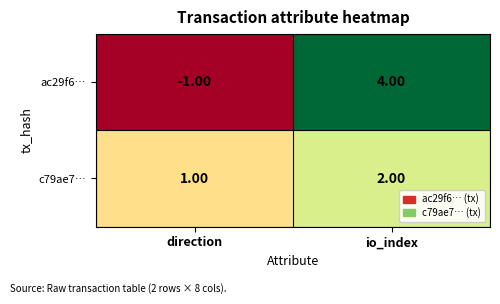

List the series in order of their peak value, lowest first.

c79ae7…, ac29f6…